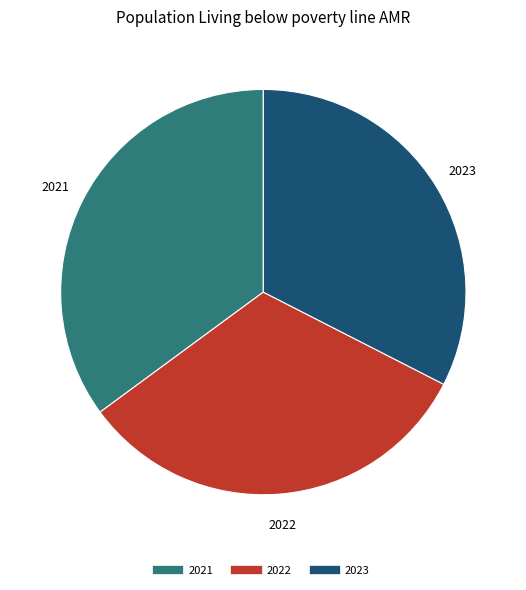

Is the sum of 2023 and 2021 greater than half?

Yes